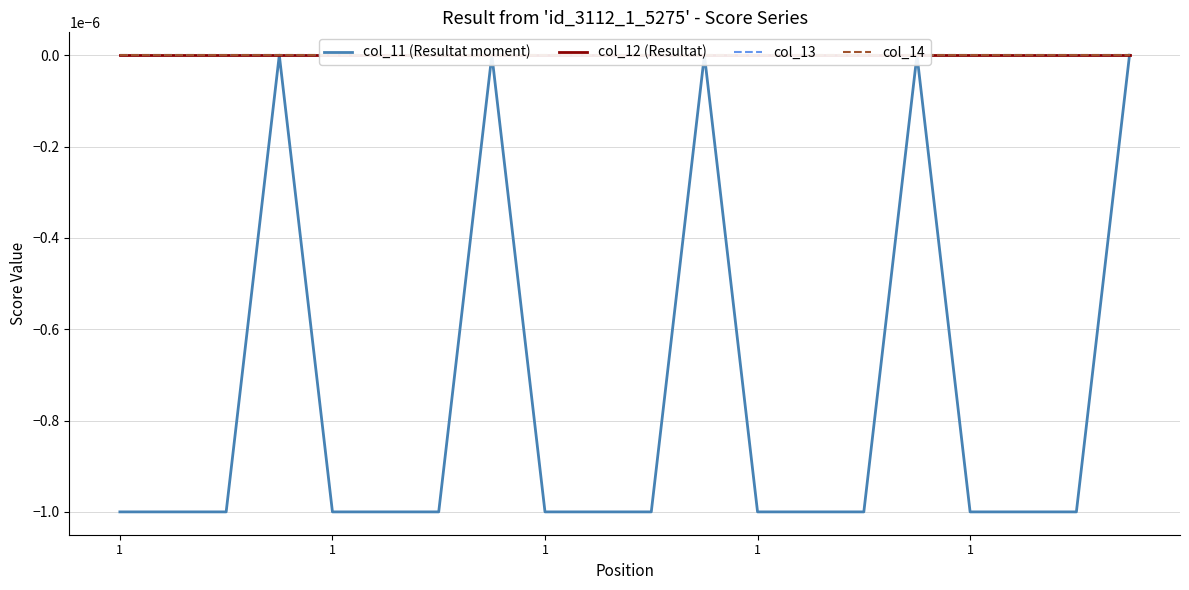

Which series has the widest spread of values?

col_11 (Resultat moment)